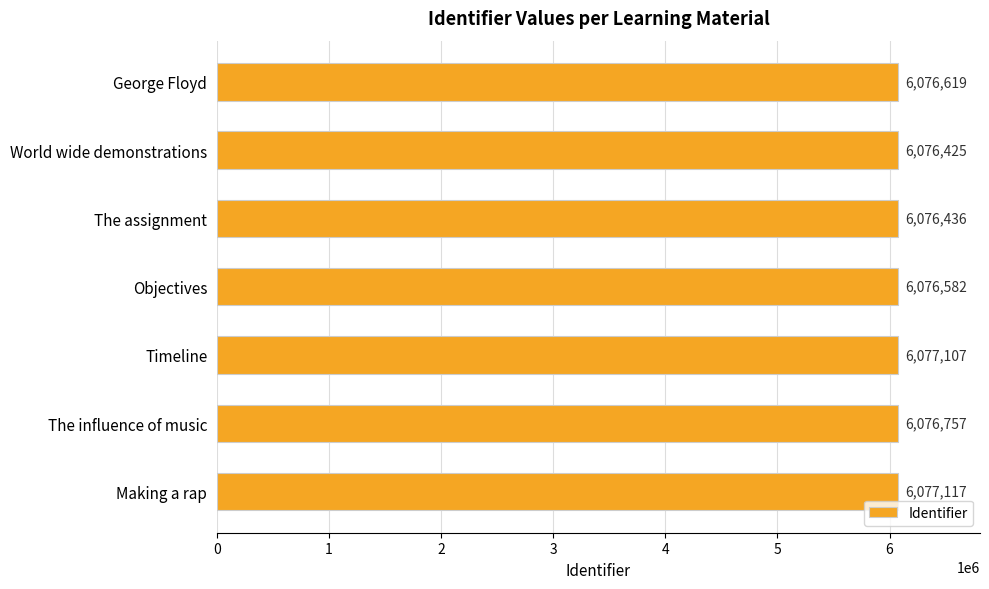

List the labels in order of value, largest first.

Making a rap, Timeline, The influence of music, George Floyd, Objectives, The assignment, World wide demonstrations